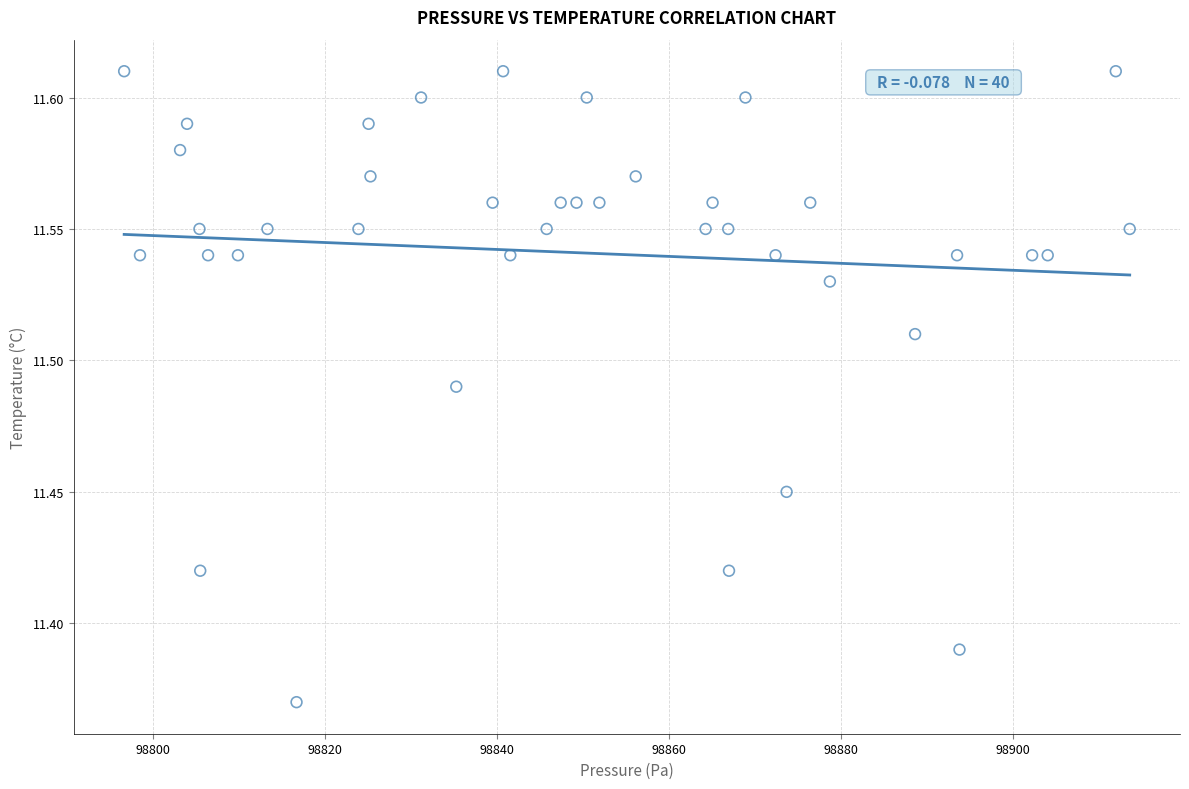

What is the range of X values (max minus min)?

116.8